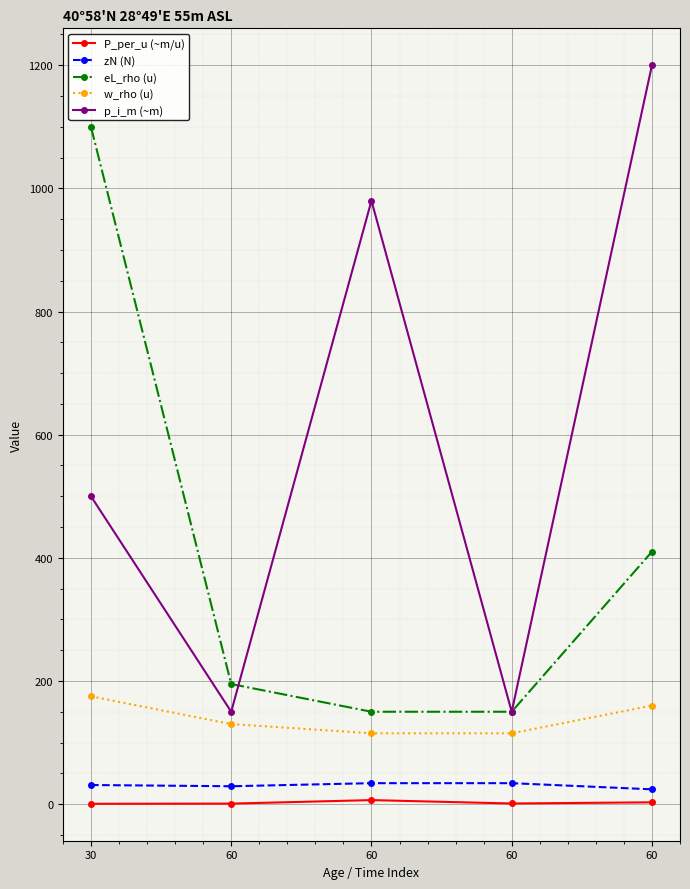

At how many categories does at least one series exceed 760?

3